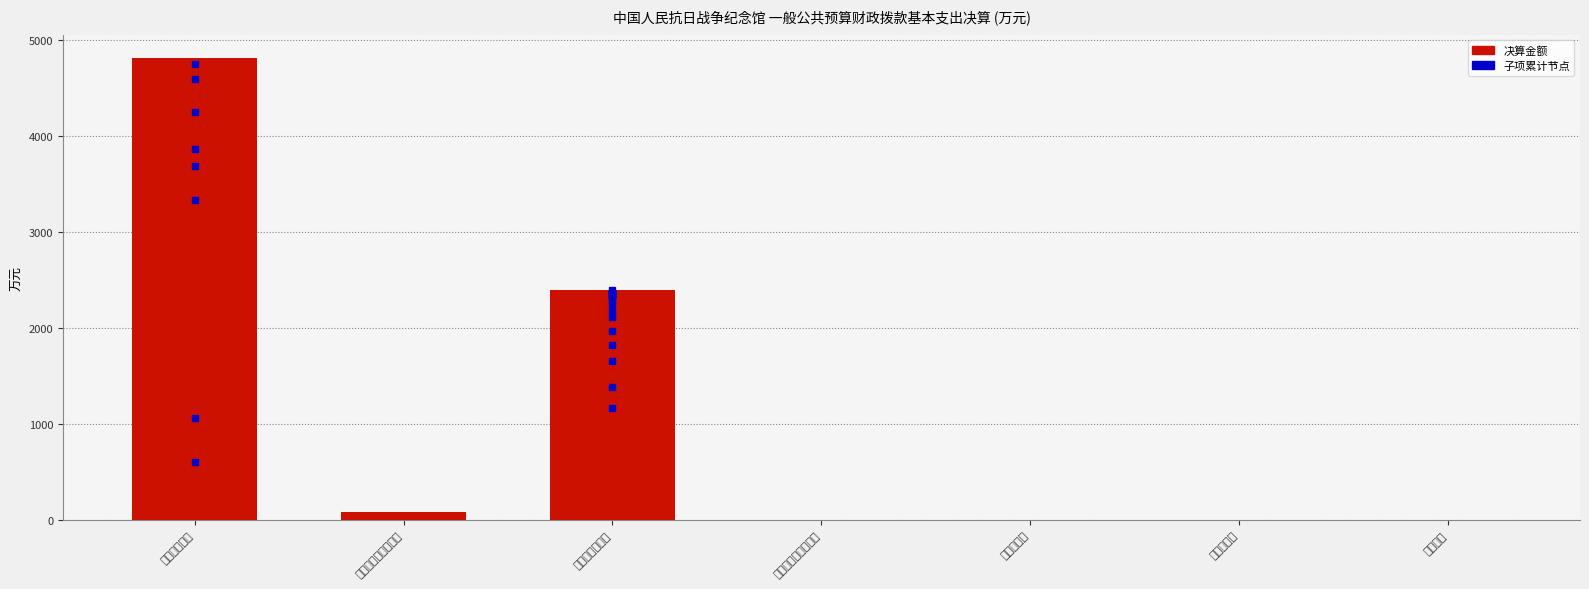

What is the label of the 4th bar from the left?

债务利息及费用支出